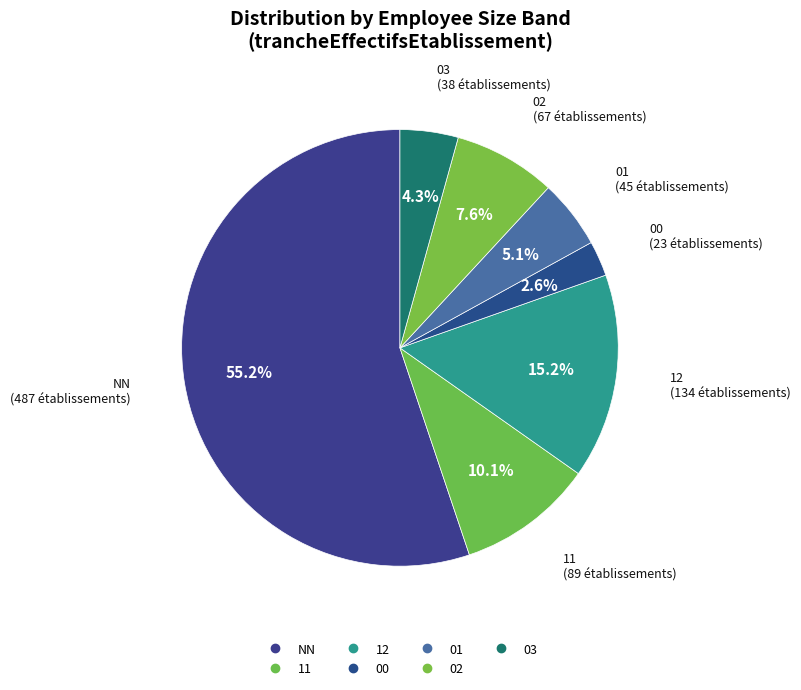

To the nearest percent, what is the combined percentage of NN and 00?

58%